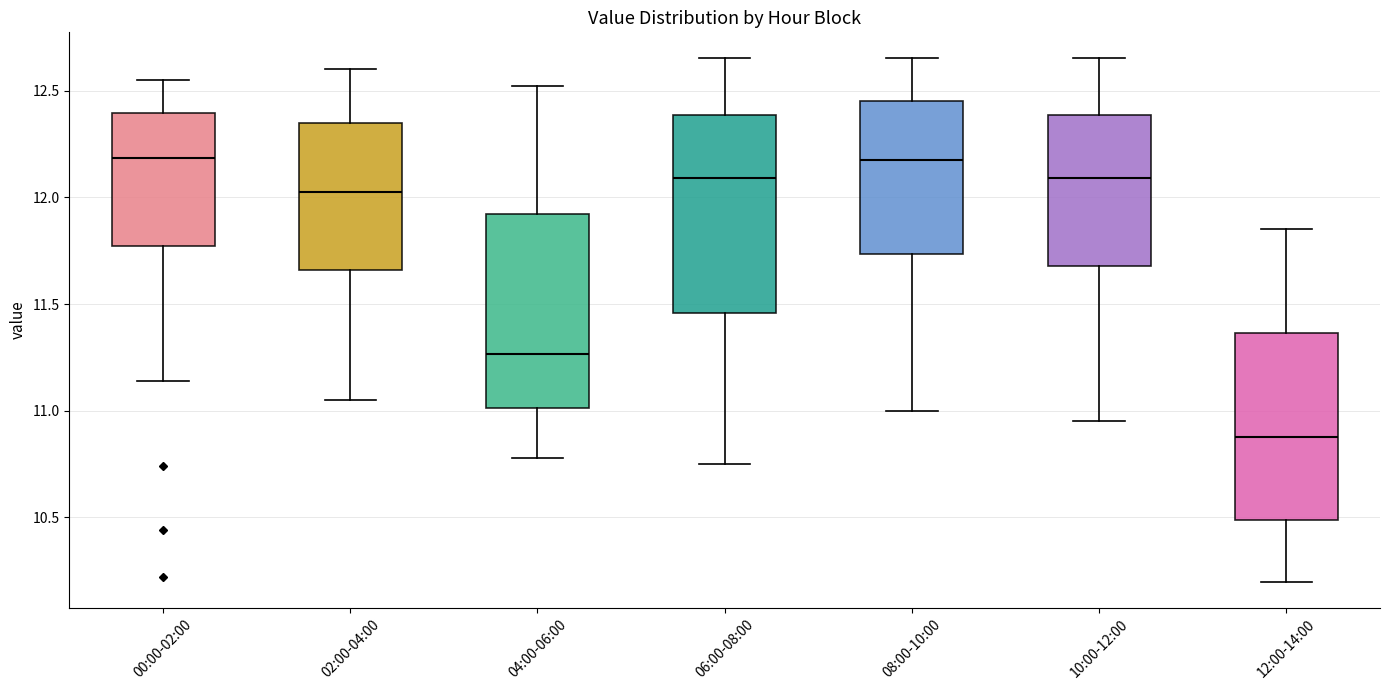

Reading left to right, read every box against the y-axis: the position of its median line, the range the box covers, and the ends of its whiskers. The values are not printed on the chart, so give them approximately, as read against the axis.

00:00-02:00: median 12.20, box 11.75 to 12.40, whiskers 11.15 to 12.55
02:00-04:00: median 12.05, box 11.65 to 12.35, whiskers 11.05 to 12.60
04:00-06:00: median 11.25, box 11.00 to 11.90, whiskers 10.80 to 12.50
06:00-08:00: median 12.10, box 11.45 to 12.40, whiskers 10.75 to 12.65
08:00-10:00: median 12.20, box 11.75 to 12.45, whiskers 11.00 to 12.65
10:00-12:00: median 12.10, box 11.70 to 12.40, whiskers 10.95 to 12.65
12:00-14:00: median 10.90, box 10.50 to 11.35, whiskers 10.20 to 11.85